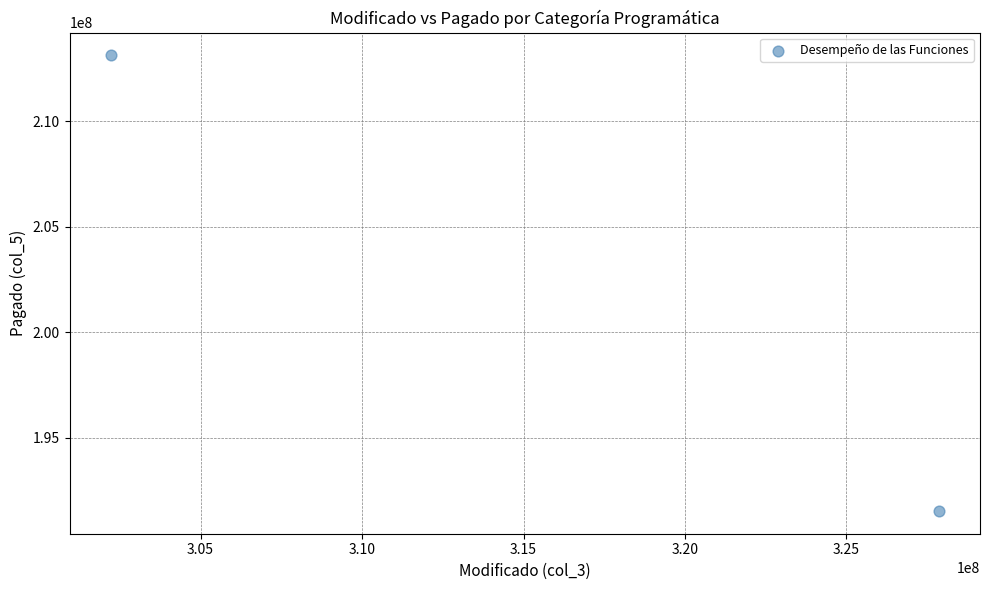

What is the average X value?

315040028.7